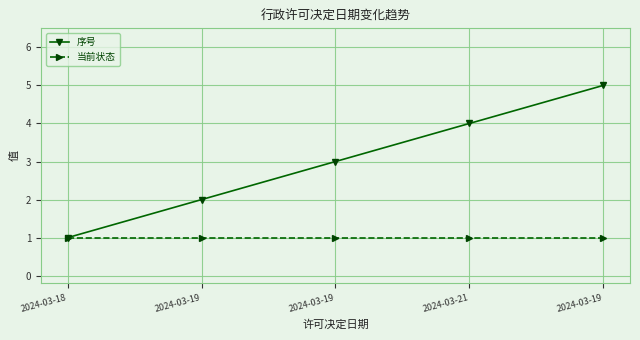

Is the value of 序号 at 2024-03-18 greater than the value of 当前状态 at 2024-03-19?

No